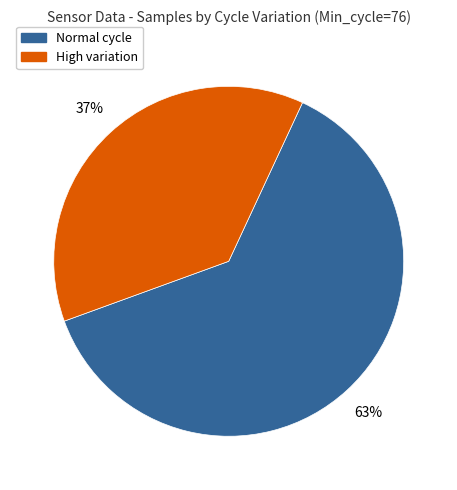

Is there any slice that represents more than half of the pie?

Yes